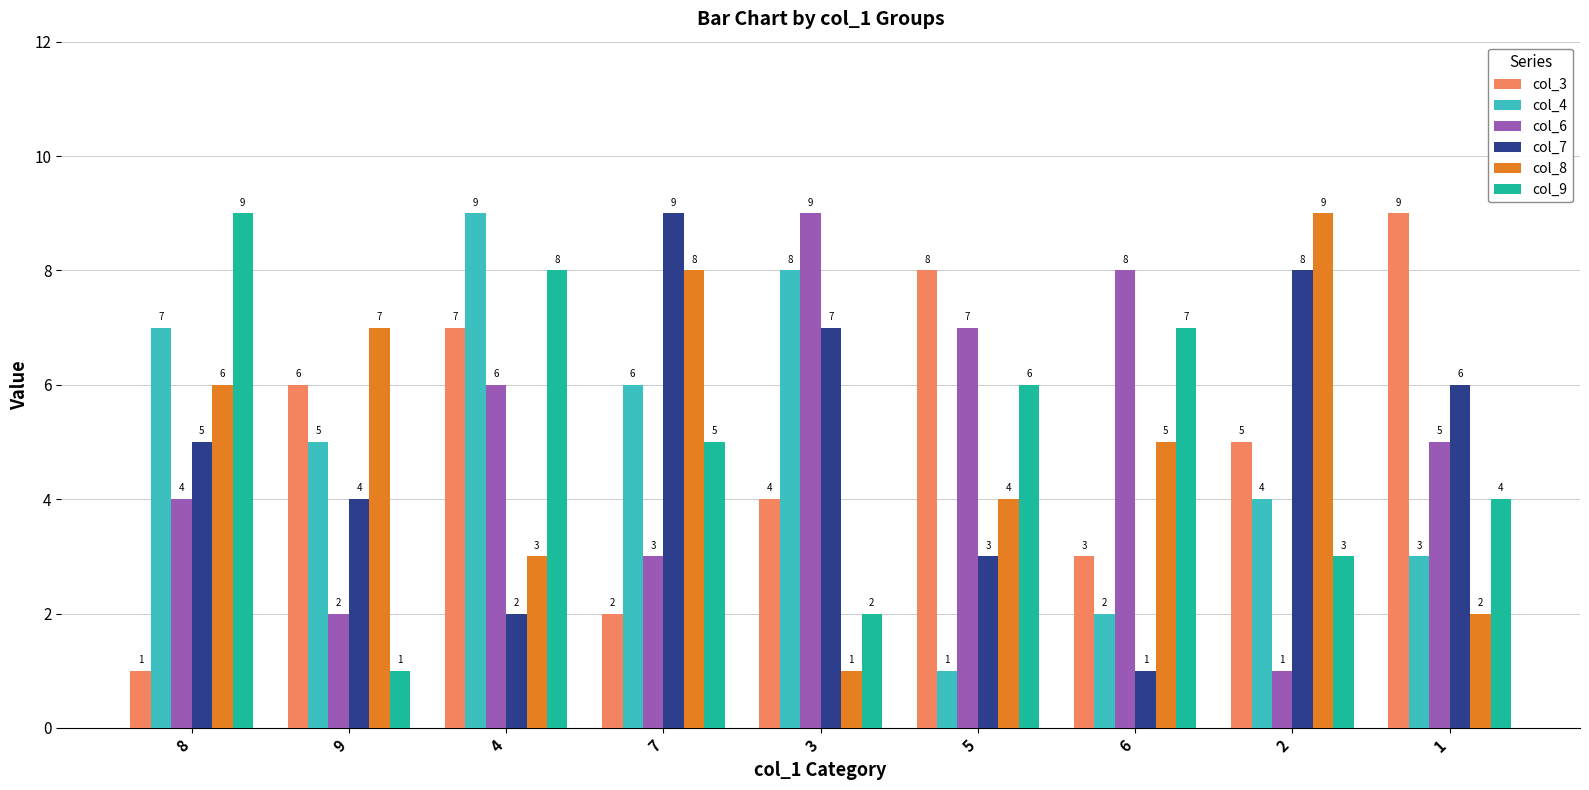

What is the label of the 4th bar from the left?

7